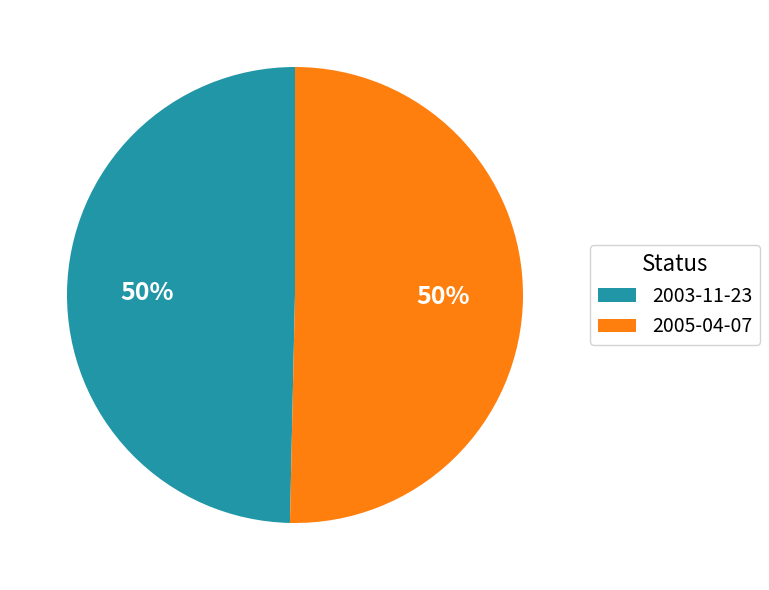

Do 2005-04-07 and 2003-11-23 together represent more than half of the pie?

Yes